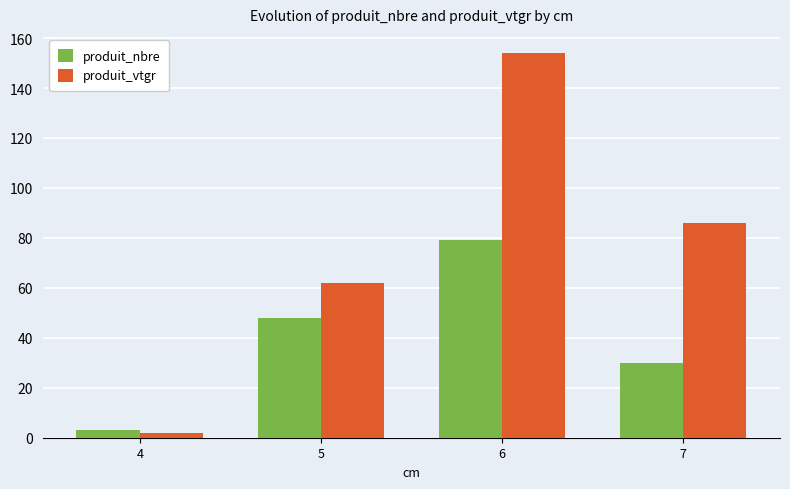

At which category is the sum across all series the highest?

6